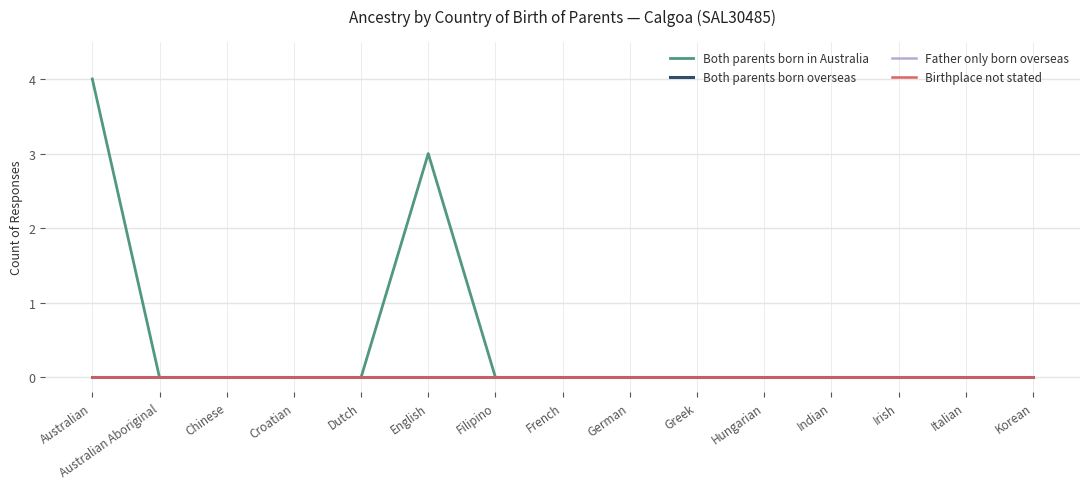

Reading right to left, extract all data points from this chart.

Both parents born in Australia: Korean=0	Italian=0	Irish=0	Indian=0	Hungarian=0	Greek=0	German=0	French=0	Filipino=0	English=3	Dutch=0	Croatian=0	Chinese=0	Australian Aboriginal=0	Australian=4
Both parents born overseas: Korean=0	Italian=0	Irish=0	Indian=0	Hungarian=0	Greek=0	German=0	French=0	Filipino=0	English=0	Dutch=0	Croatian=0	Chinese=0	Australian Aboriginal=0	Australian=0
Father only born overseas: Korean=0	Italian=0	Irish=0	Indian=0	Hungarian=0	Greek=0	German=0	French=0	Filipino=0	English=0	Dutch=0	Croatian=0	Chinese=0	Australian Aboriginal=0	Australian=0
Birthplace not stated: Korean=0	Italian=0	Irish=0	Indian=0	Hungarian=0	Greek=0	German=0	French=0	Filipino=0	English=0	Dutch=0	Croatian=0	Chinese=0	Australian Aboriginal=0	Australian=0